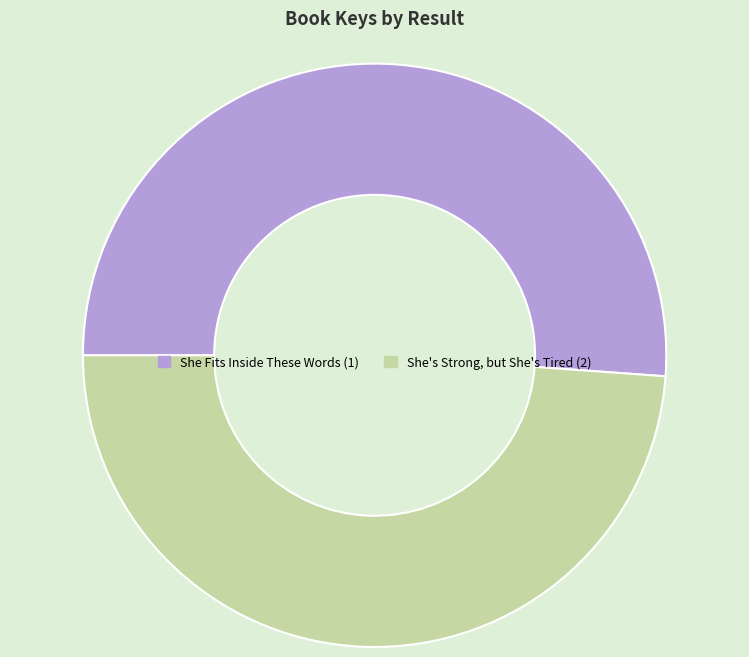

Is it true that She Fits Inside These Words (1) is 60% of the pie?

False